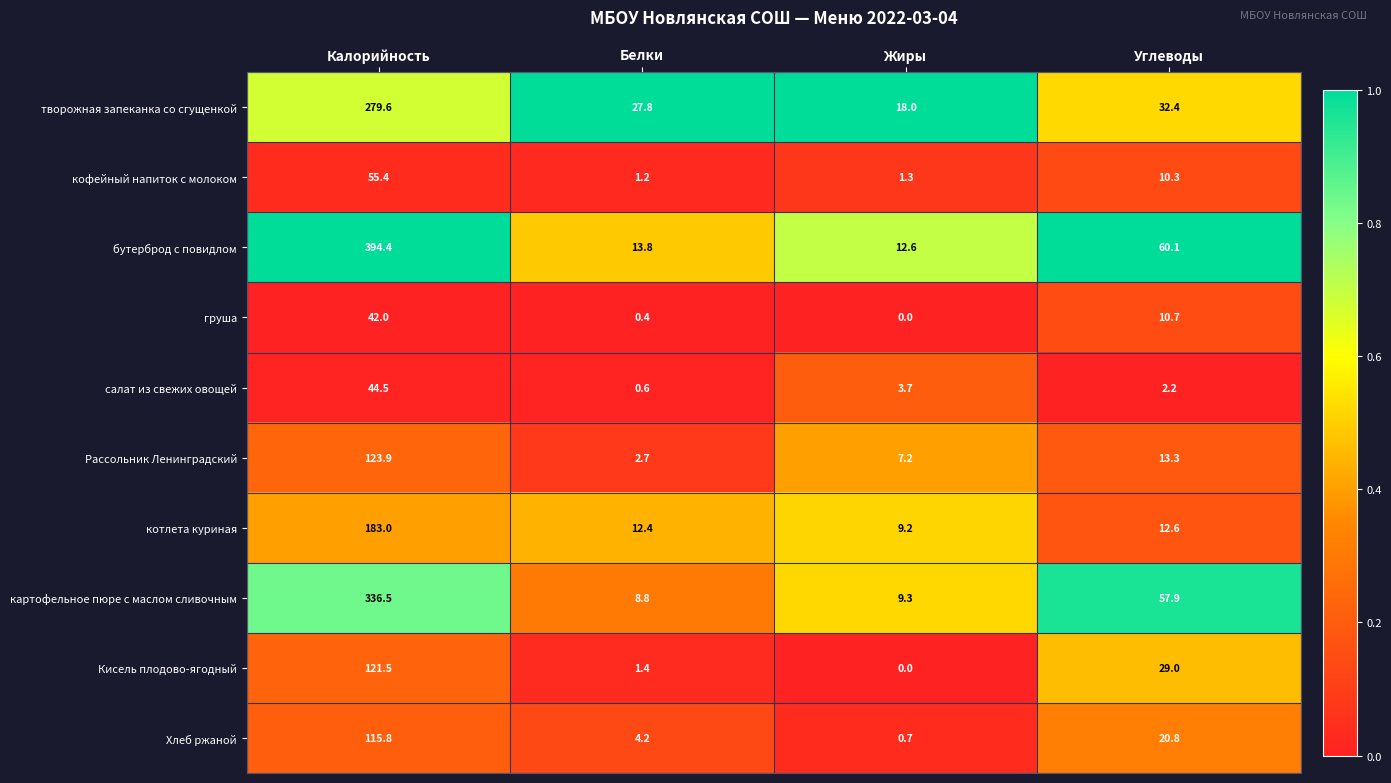

At how many categories does at least one series exceed 0?

4